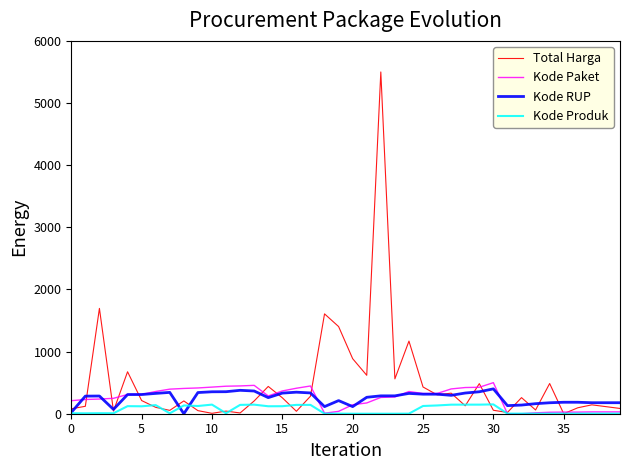

What is the greatest value displayed?

5500.0